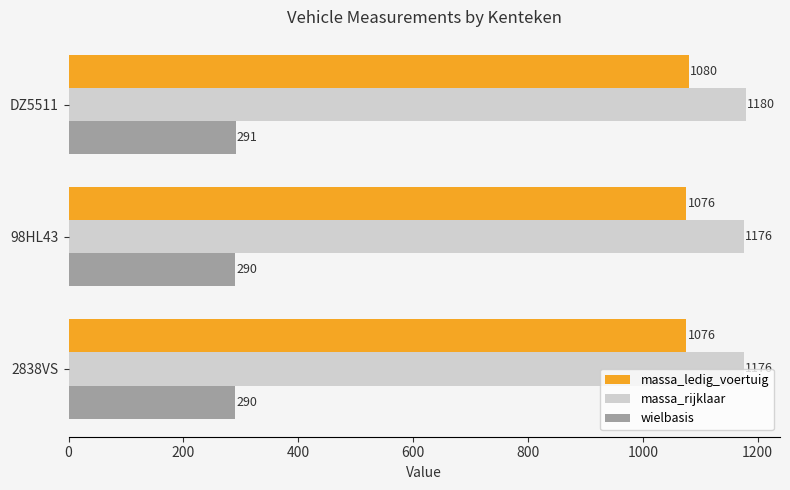

What is the minimum value for wielbasis?

290